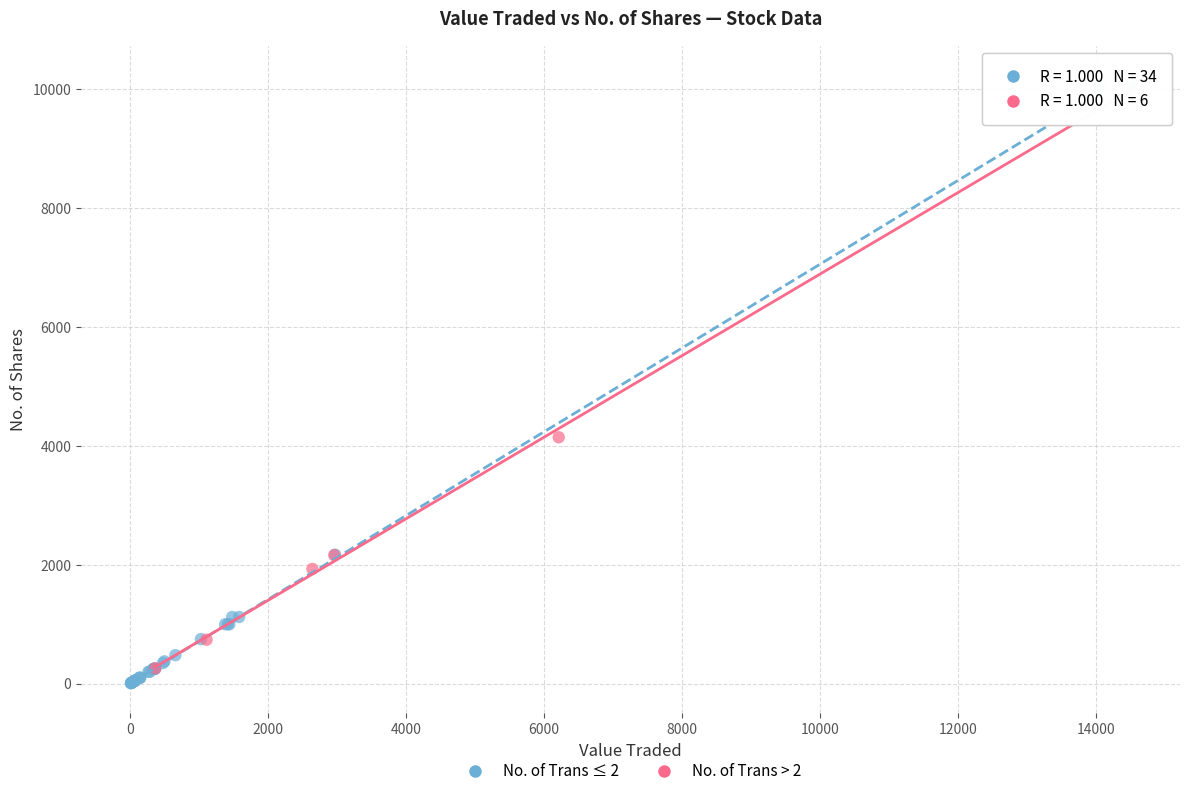

Which series has the widest spread of Y values?

No. of Trans ≤ 2